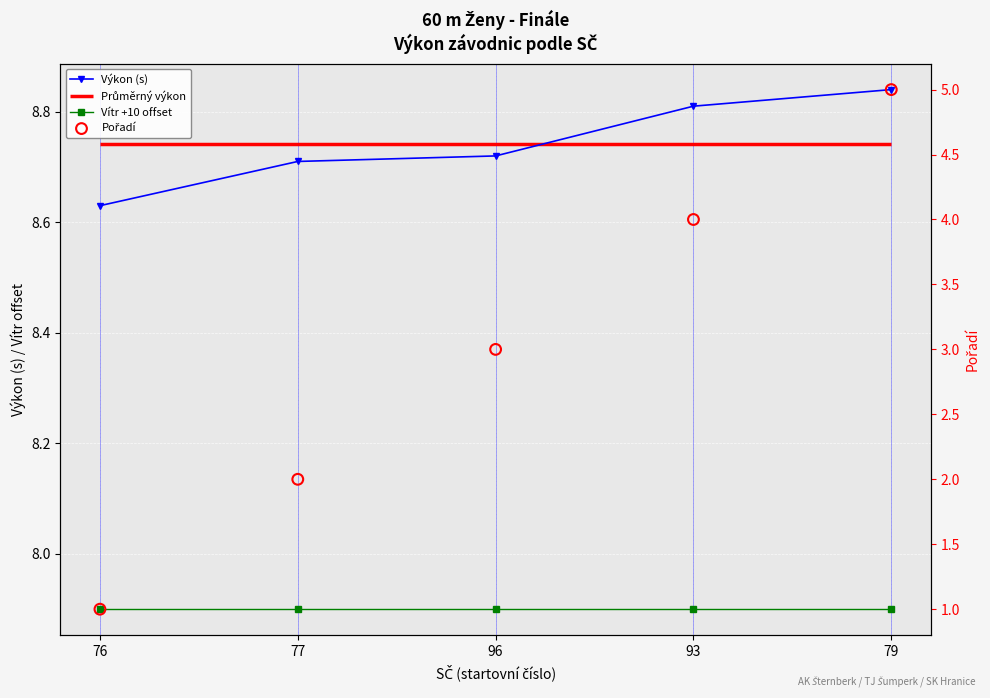

Which series reaches the minimum Y coordinate?

Pořadí